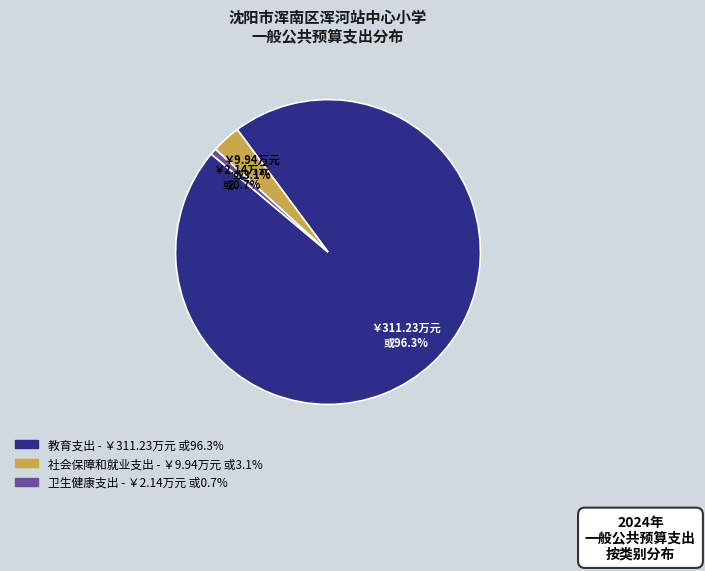

What percentage is the 教育支出 slice, to the nearest percent?

96%